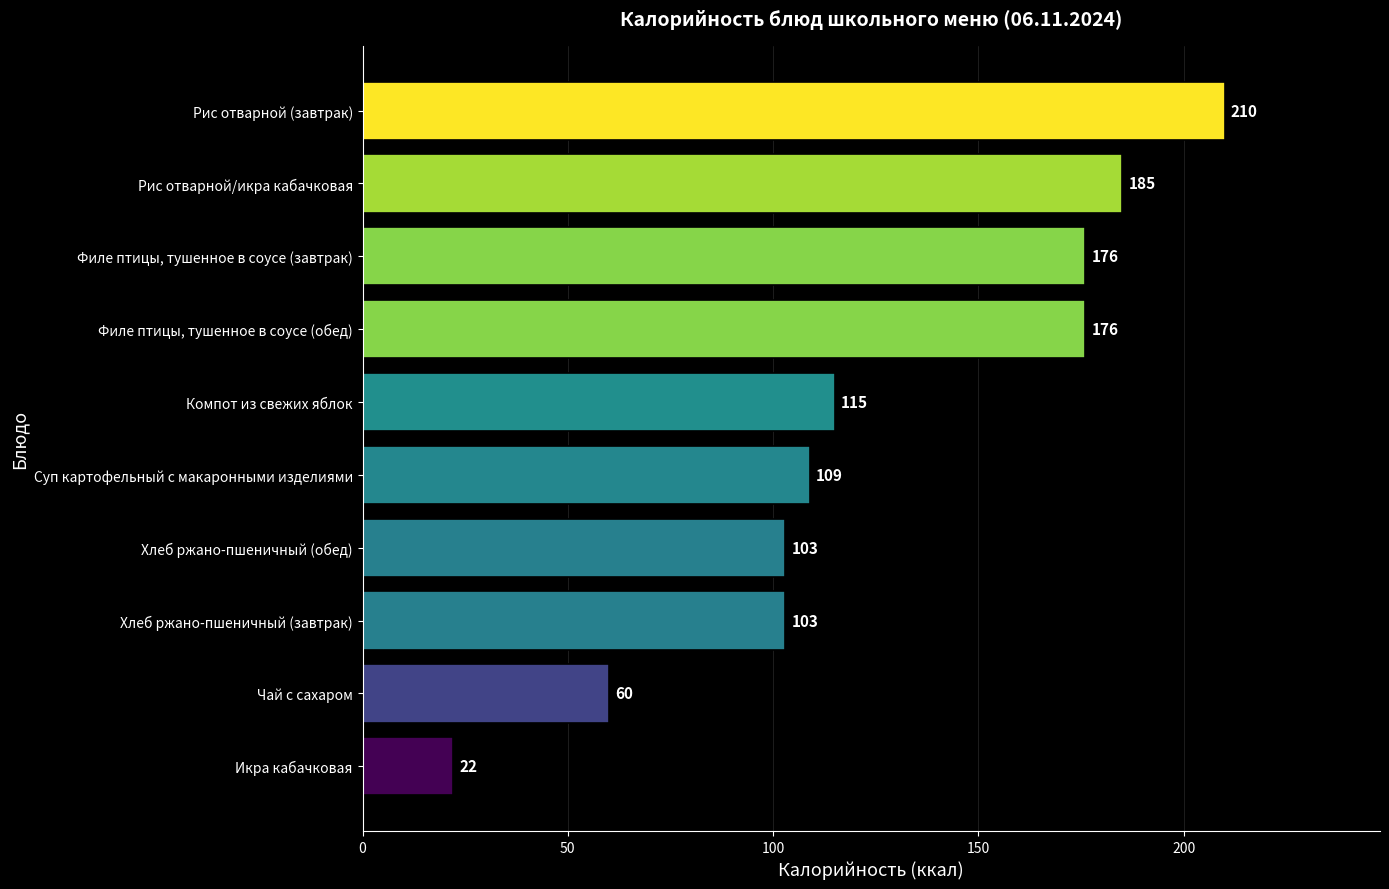

What is the smallest value displayed?

22